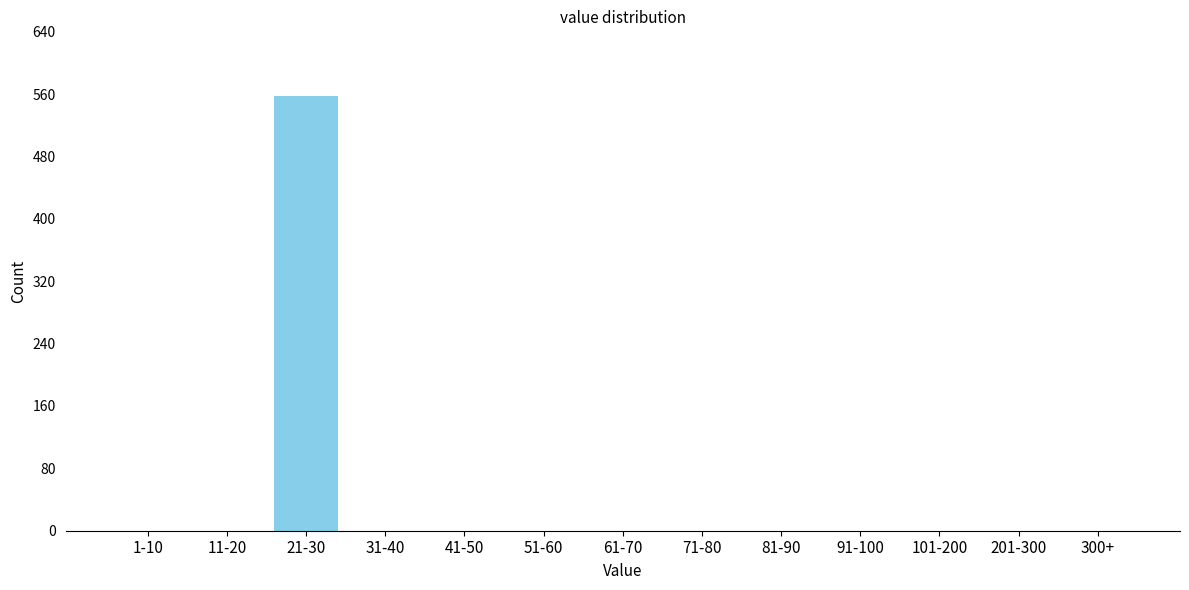

Reading left to right, what are all the values shown in this chart?

1-10=0	11-20=0	21-30=557	31-40=0	41-50=0	51-60=0	61-70=0	71-80=0	81-90=0	91-100=0	101-200=0	201-300=0	300+=0